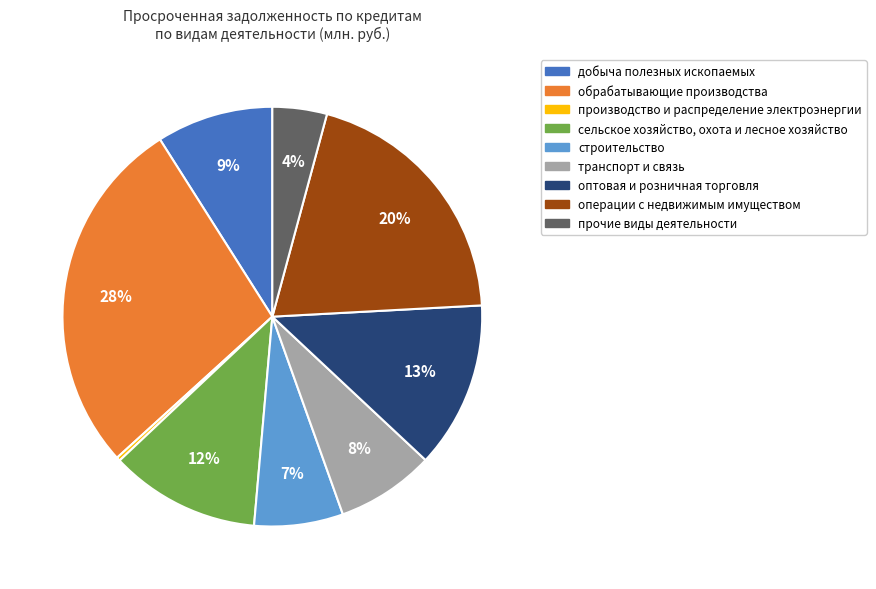

Is there any slice that represents more than half of the pie?

No